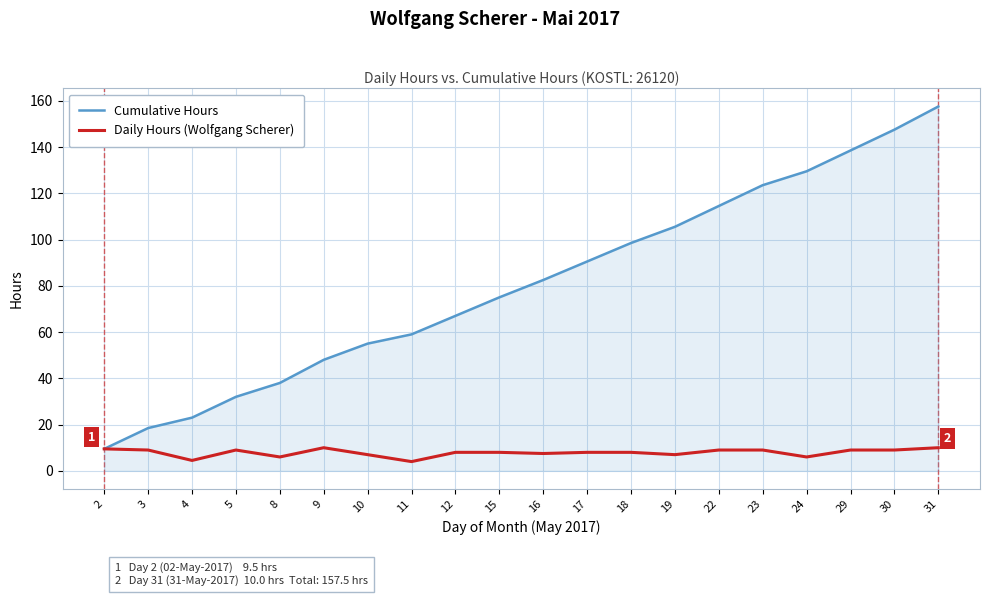

What is the difference between the Daily Hours (Wolfgang Scherer) values at 31 and 3?

1.0